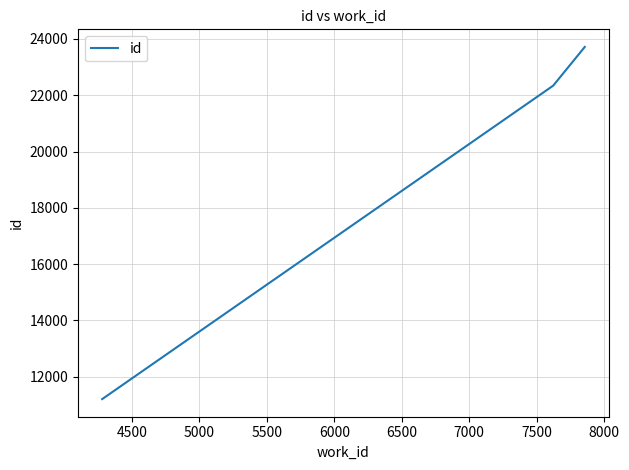

What is the maximum value shown in the chart?

23716